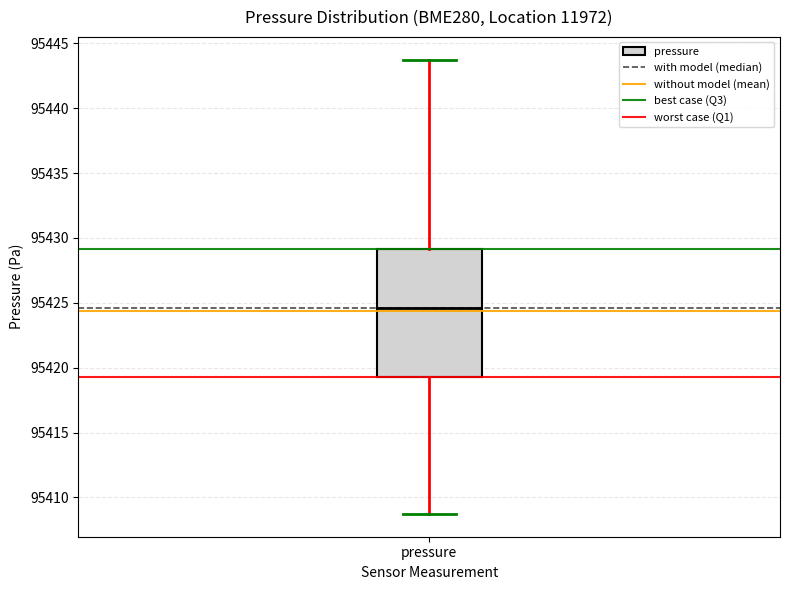

Where is the lower edge of the box for pressure on the y-axis? The values are not printed on the chart, so give them approximately, as read against the axis.

95419.5